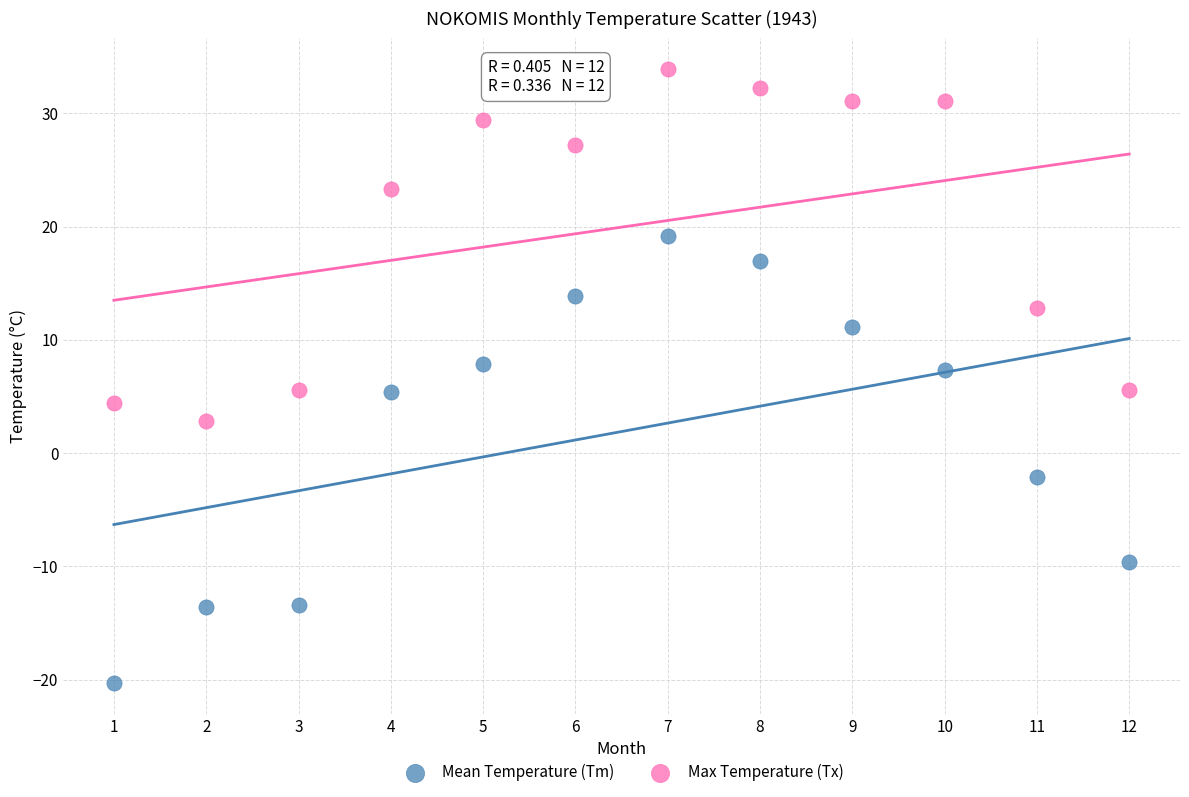

Across all data points, what is the range of Y values (max minus min)?

54.2